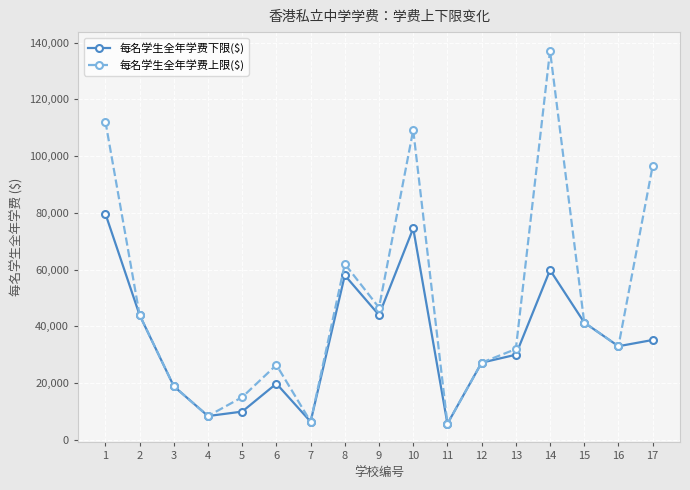

What is the total value across all series at 5?

25010